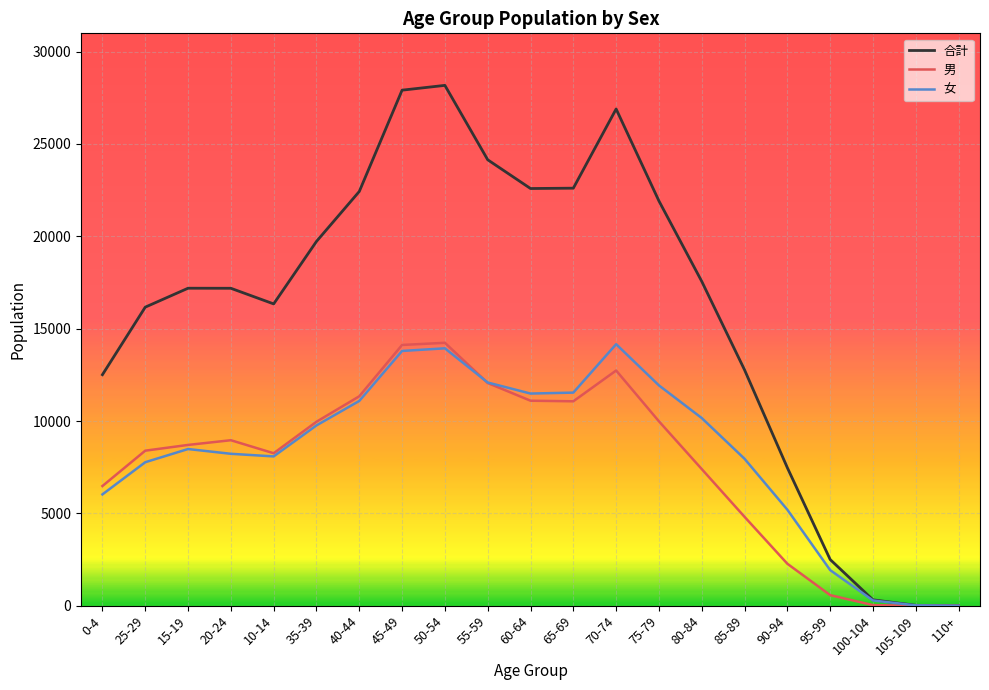

Is the value of 男 at 40-44 greater than the value of 女 at 85-89?

Yes